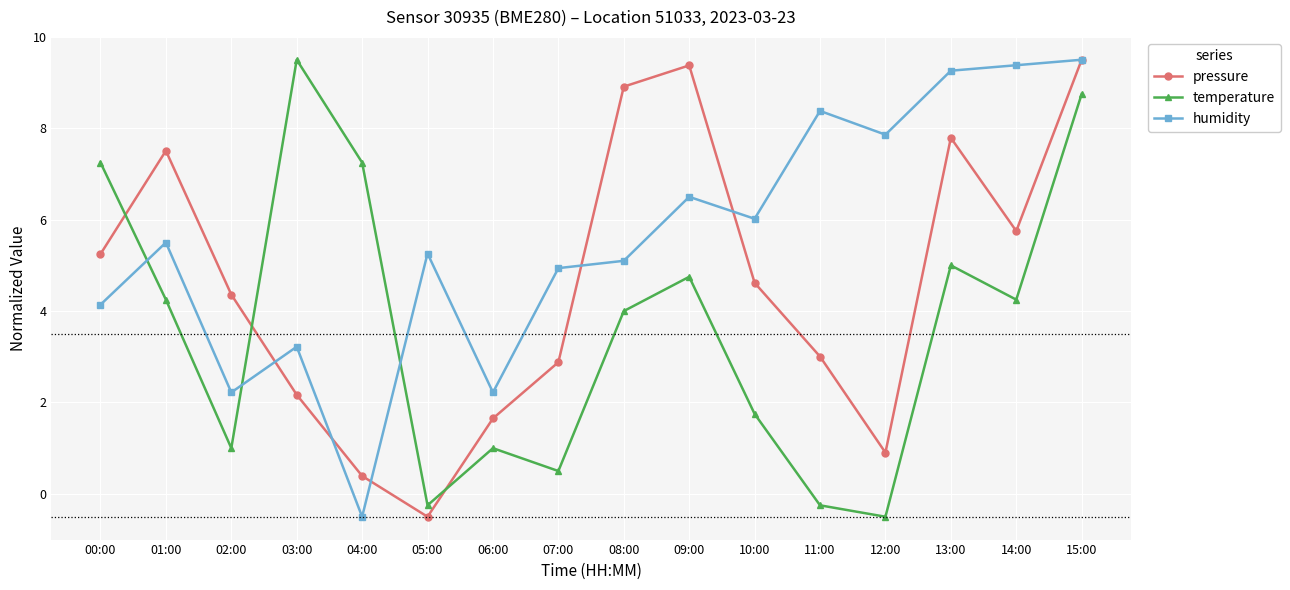

Is this an area chart (filled region under the line)?

No